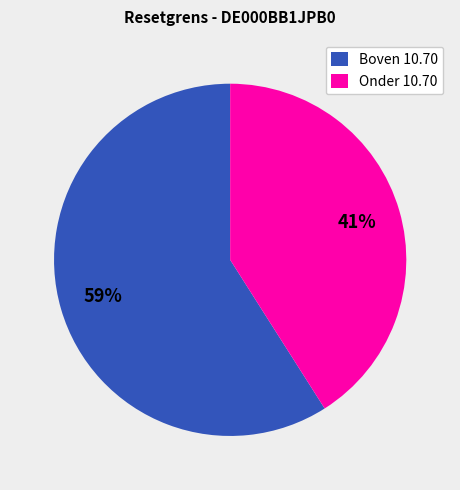

Count the number of slices in the pie.

2